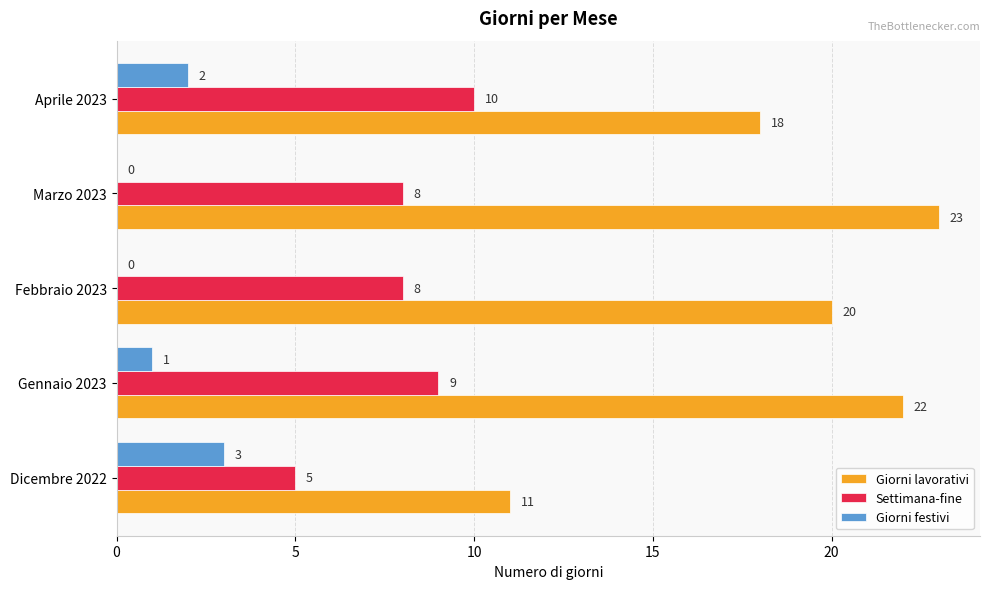

What is the sum of all Giorni festivi values?

6